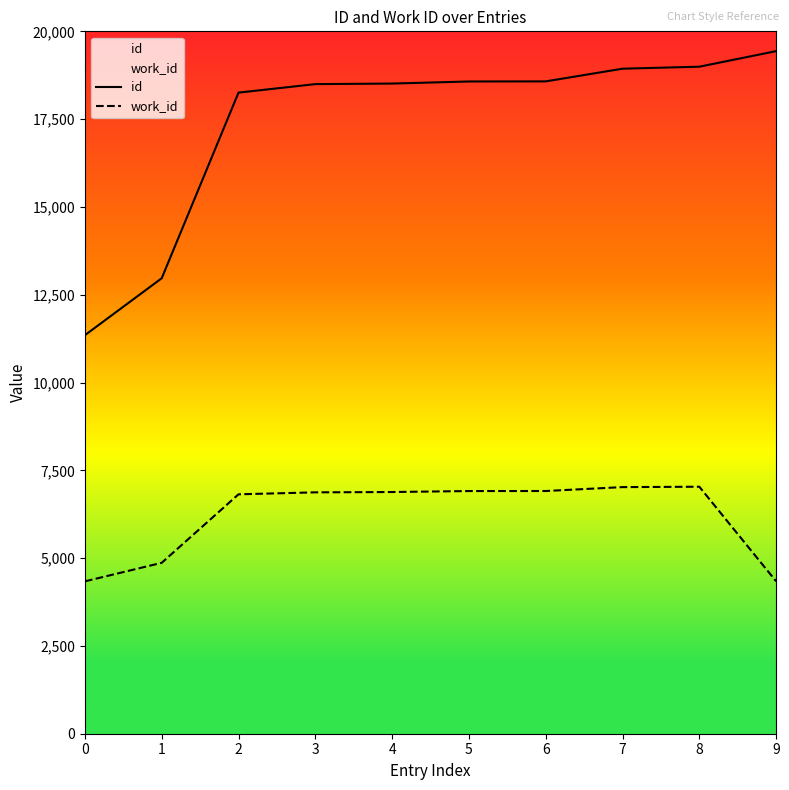

What is the difference between the id values at 4 and 0?

7165